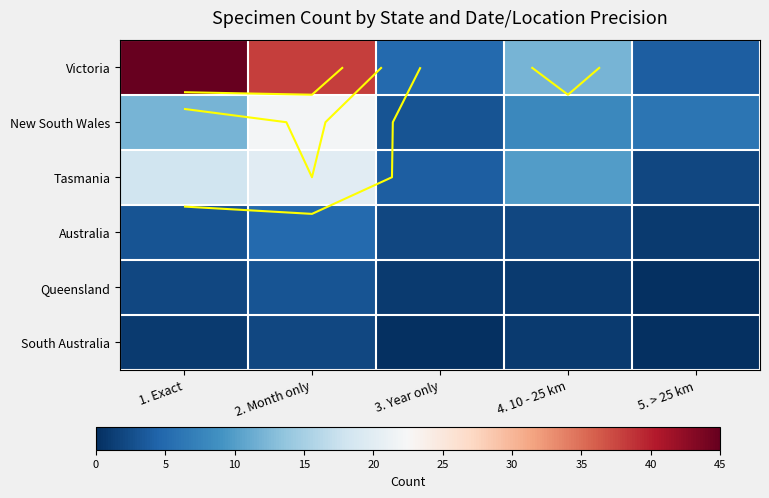

Rank the series at 1. Exact from lowest to highest value.

South Australia, Queensland, Australia, New South Wales, Tasmania, Victoria